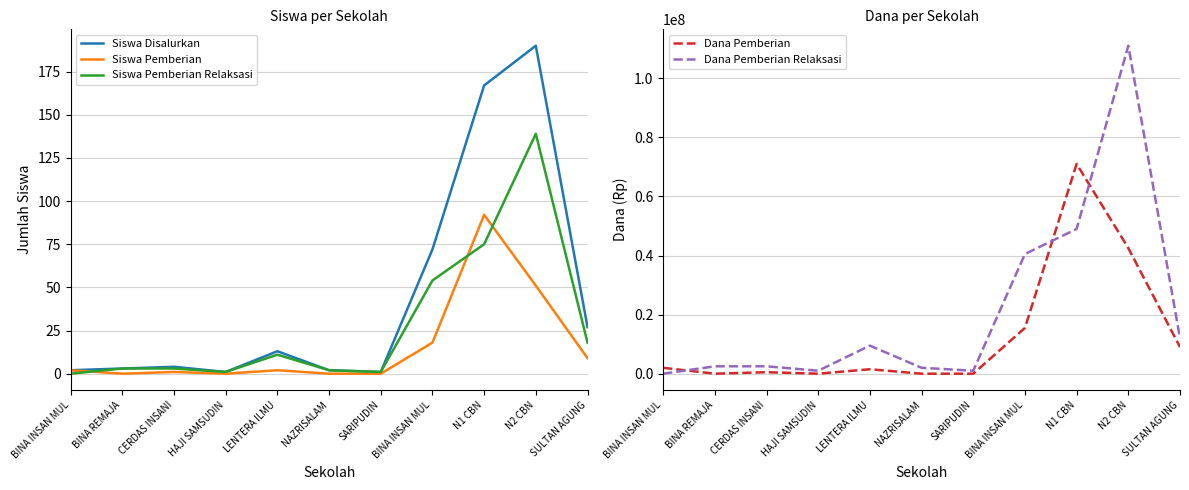

Which category has the highest value across all series?

N2 CBN